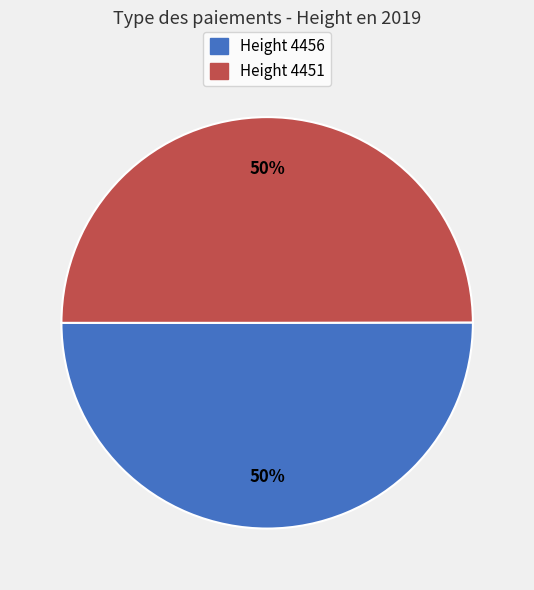

To the nearest percent, what is the average slice percentage?

50%